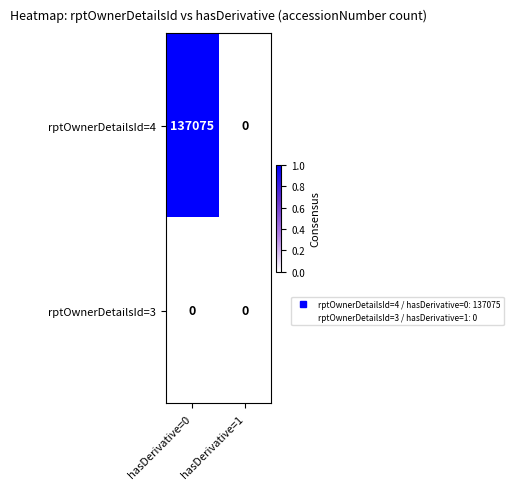

The value of rptOwnerDetailsId=4 at hasDerivative=1 is 0. True or false?

True